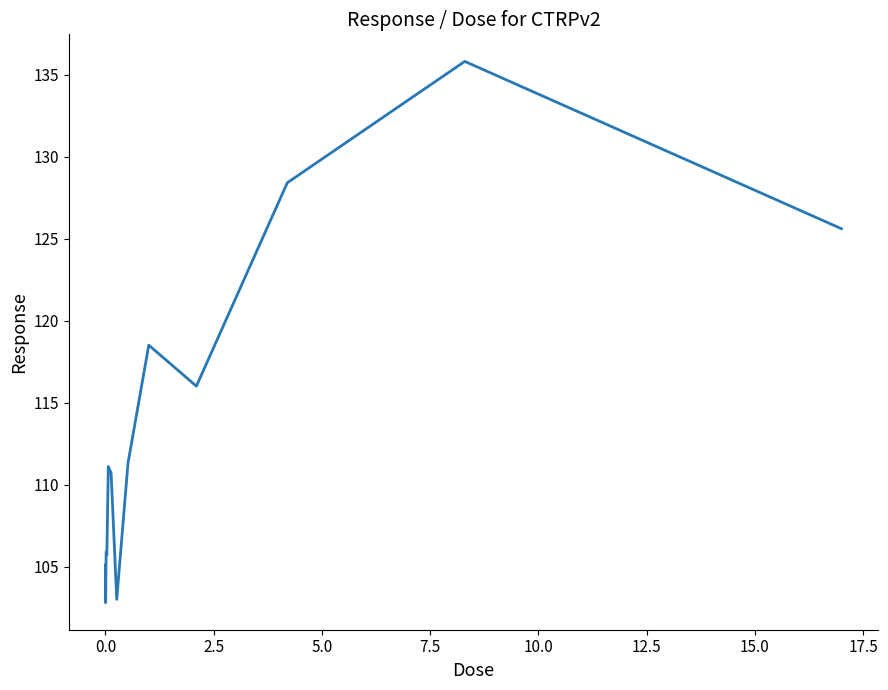

What is the difference between the maximum and minimum values?

33.0